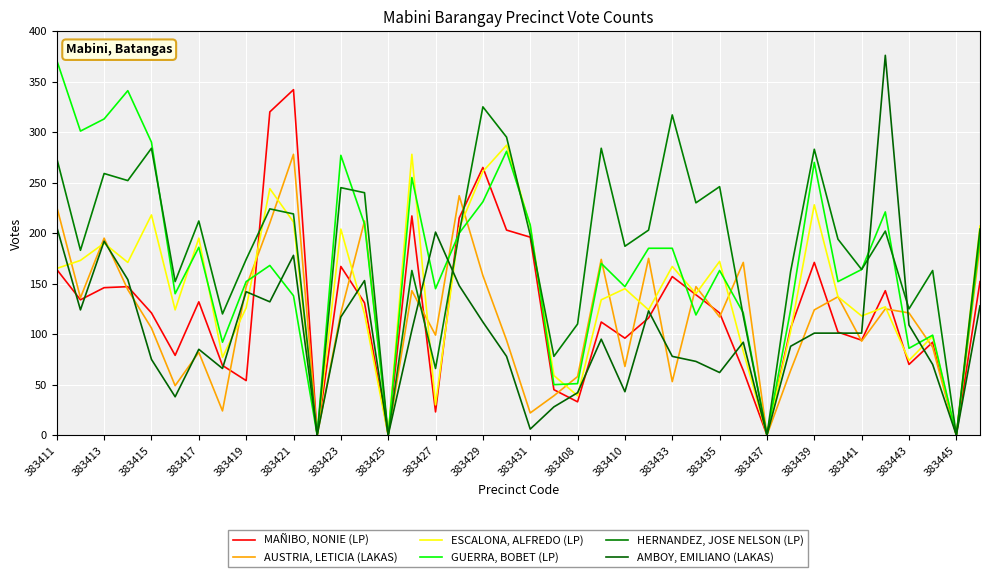

Which series has the largest total across all categories?

HERNANDEZ, JOSE NELSON (LP)